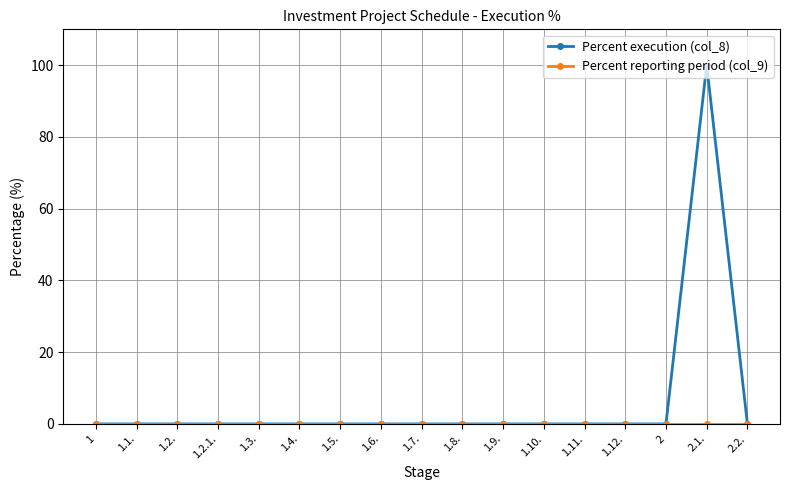

Which category has the highest value across all series?

2.1.